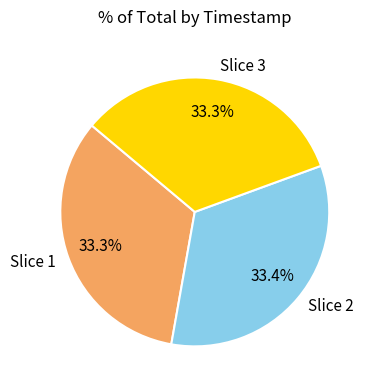

Approximately how many times larger is the value at Slice 2 compared to Slice 3?

1.0